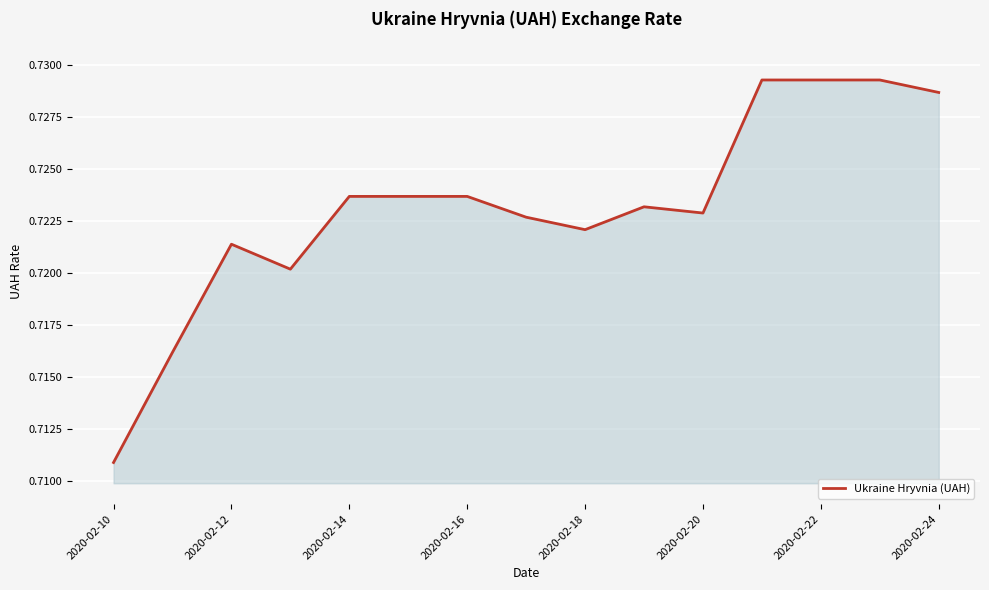

Is this an area chart (filled region under the line)?

Yes